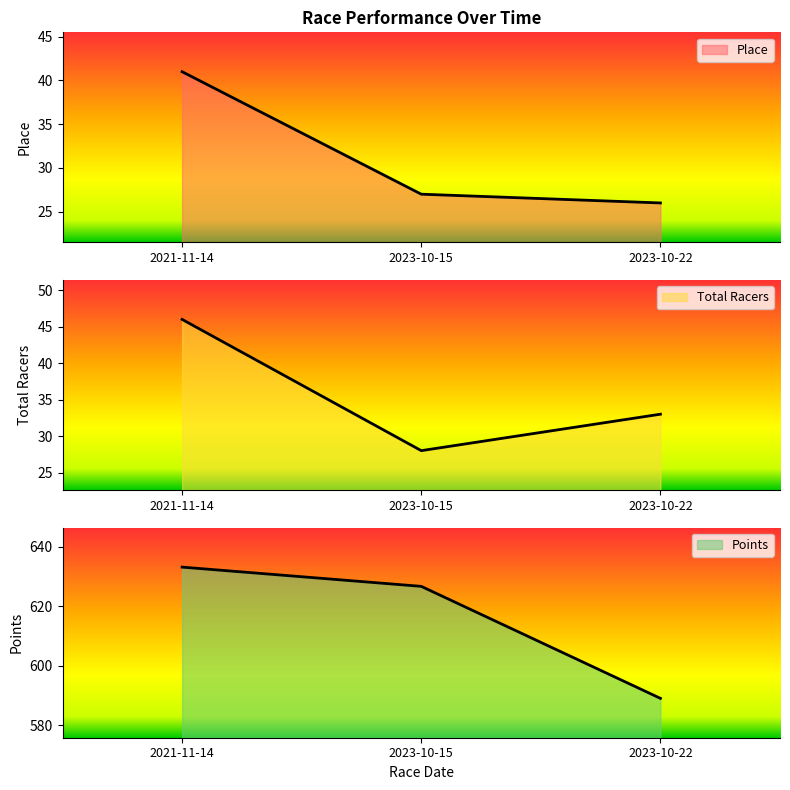

Reading left to right, transcribe all the data shown in this chart.

Place: 41.0	27.0	26.0
Total Racers: 46.0	28.0	33.0
Points: 633.2	626.7	589.1